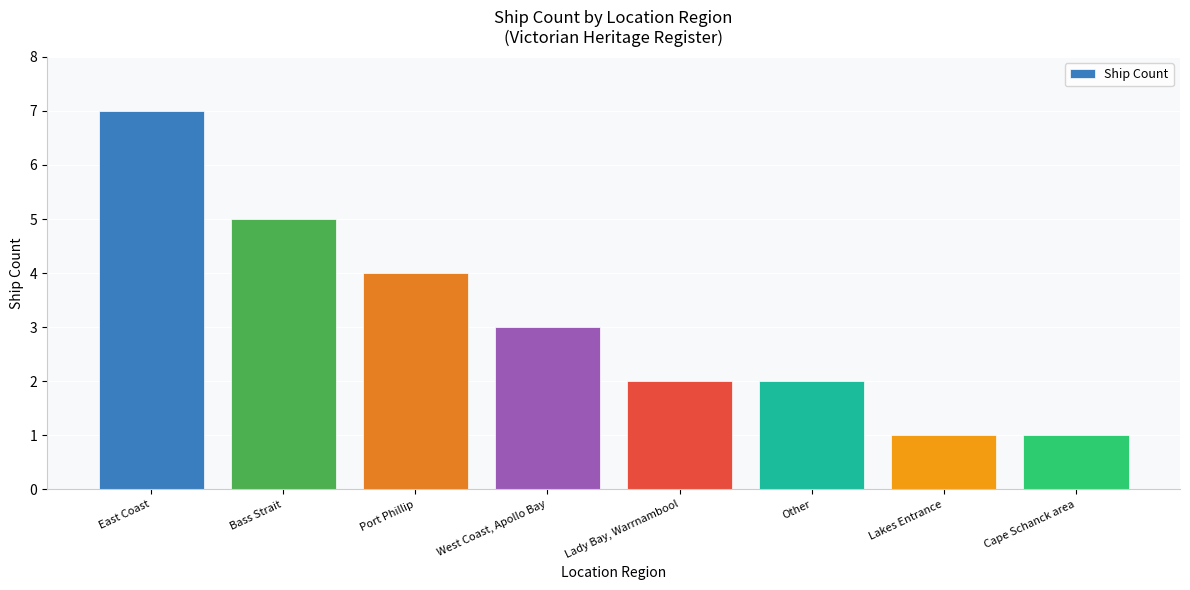

What is the approximate value at Port Phillip?

4